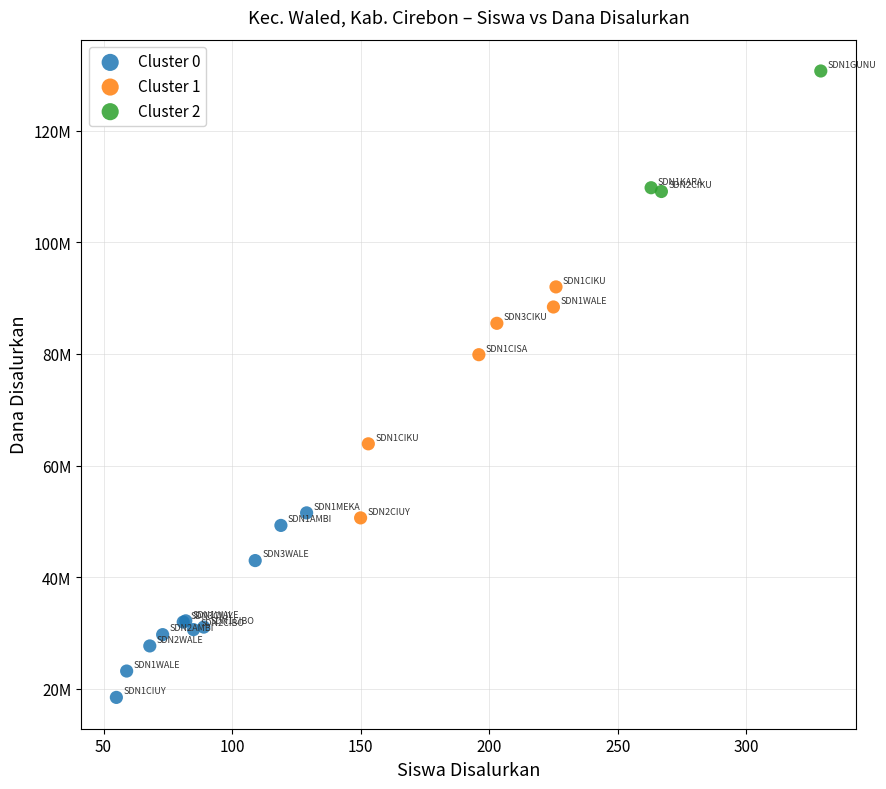

Which series reaches the minimum Y coordinate?

Cluster 0